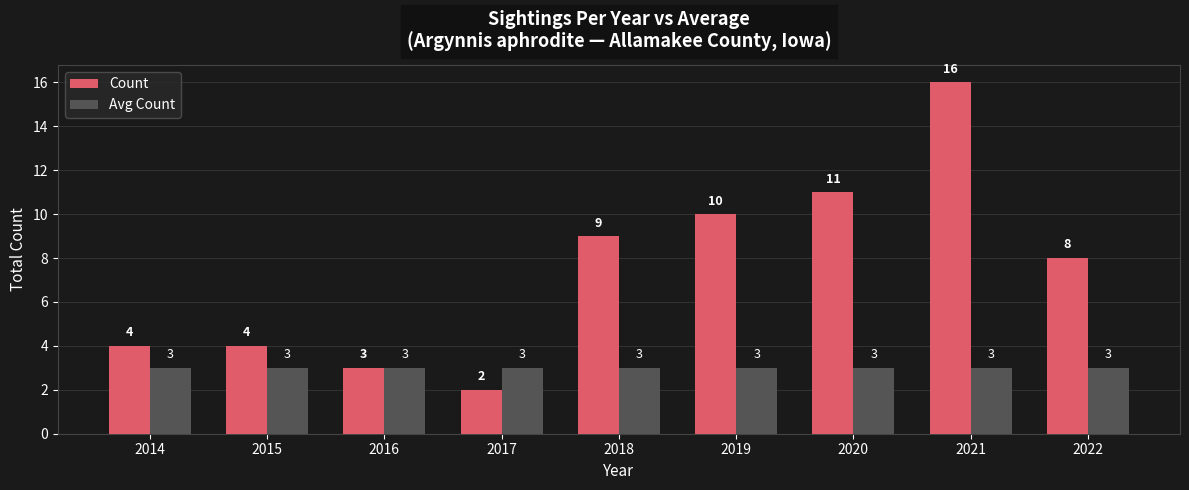

The Avg Count series shows 3 at 2019. True or false?

True